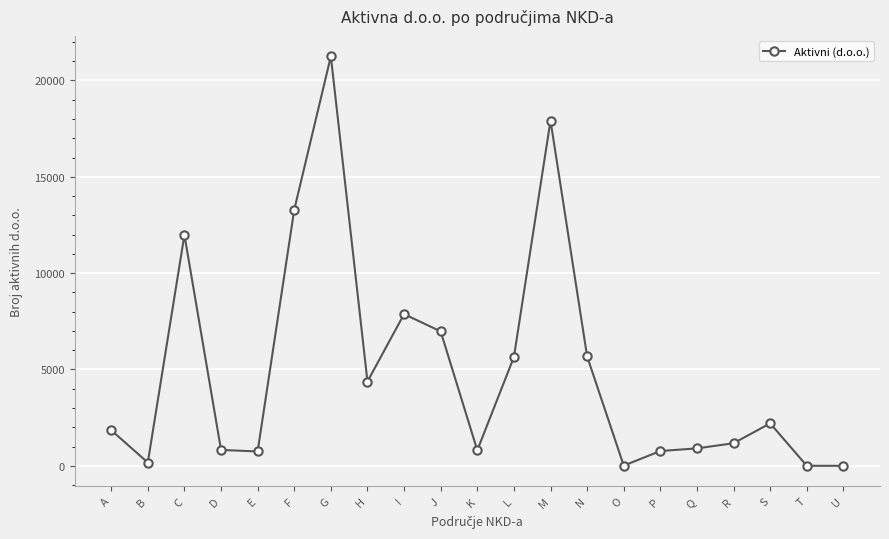

Count the number of categories in the chart.

21